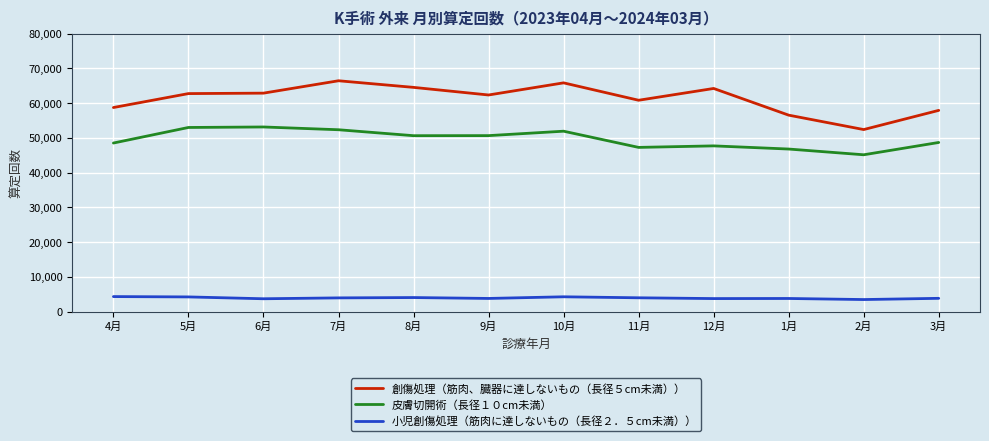

Does the chart have visible grid lines?

Yes